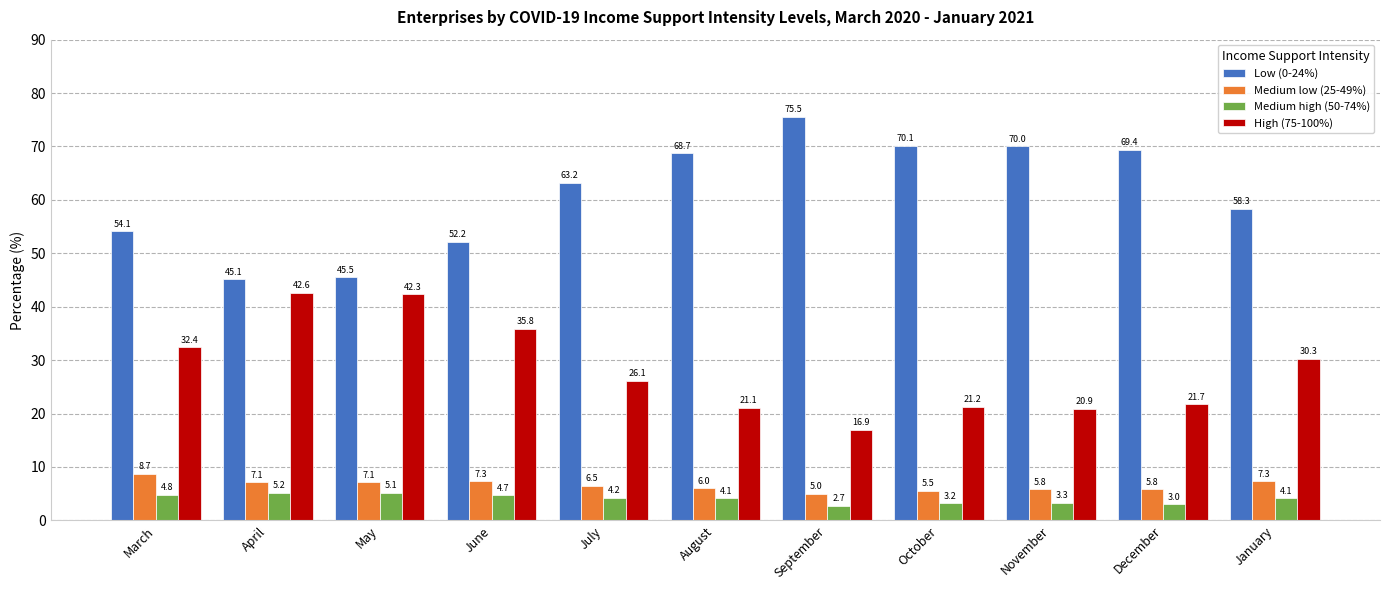

What is the value of the High (75-100%) bar at the 2nd from the left?

42.6